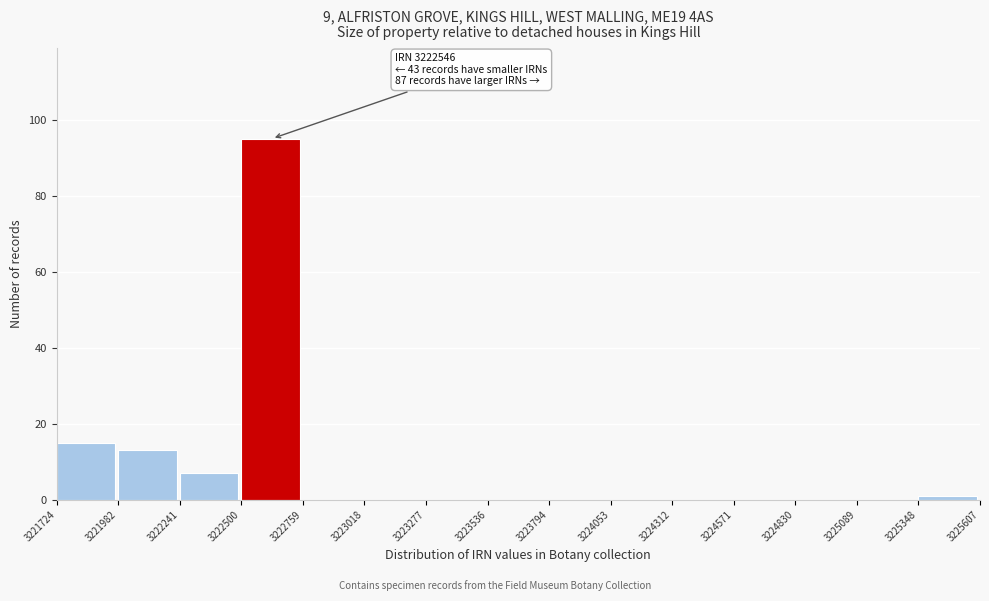

Over which range of the x-axis is the bar tallest?

3222500 to 3222759